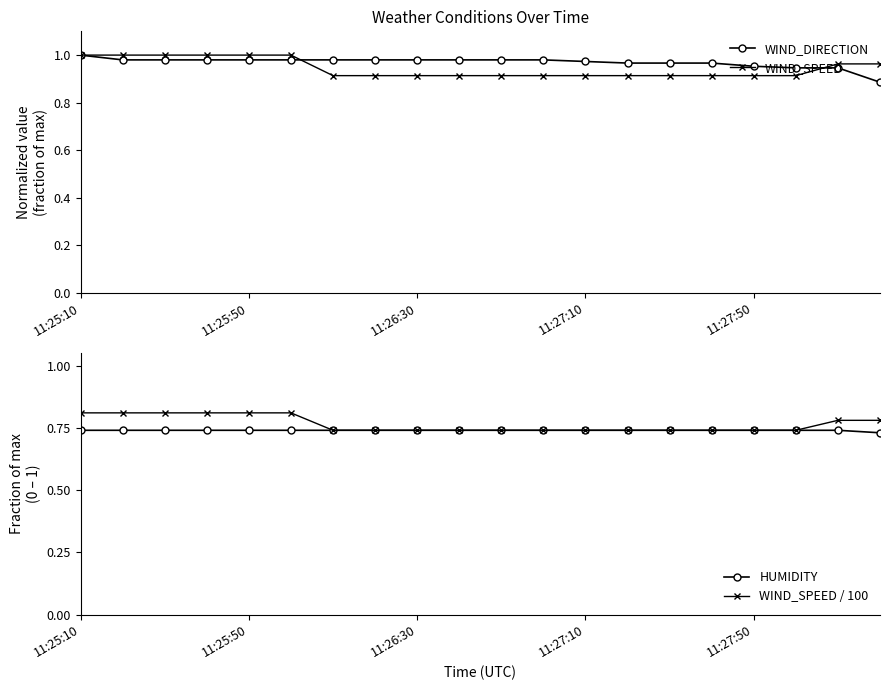

True or false: HUMIDITY and WIND_SPEED / 100 cross at least once.

False